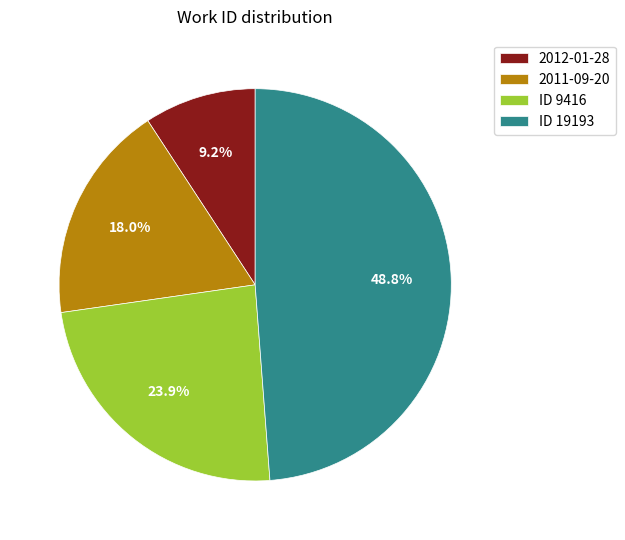

Does 2012-01-28 represent more than half of the total?

No